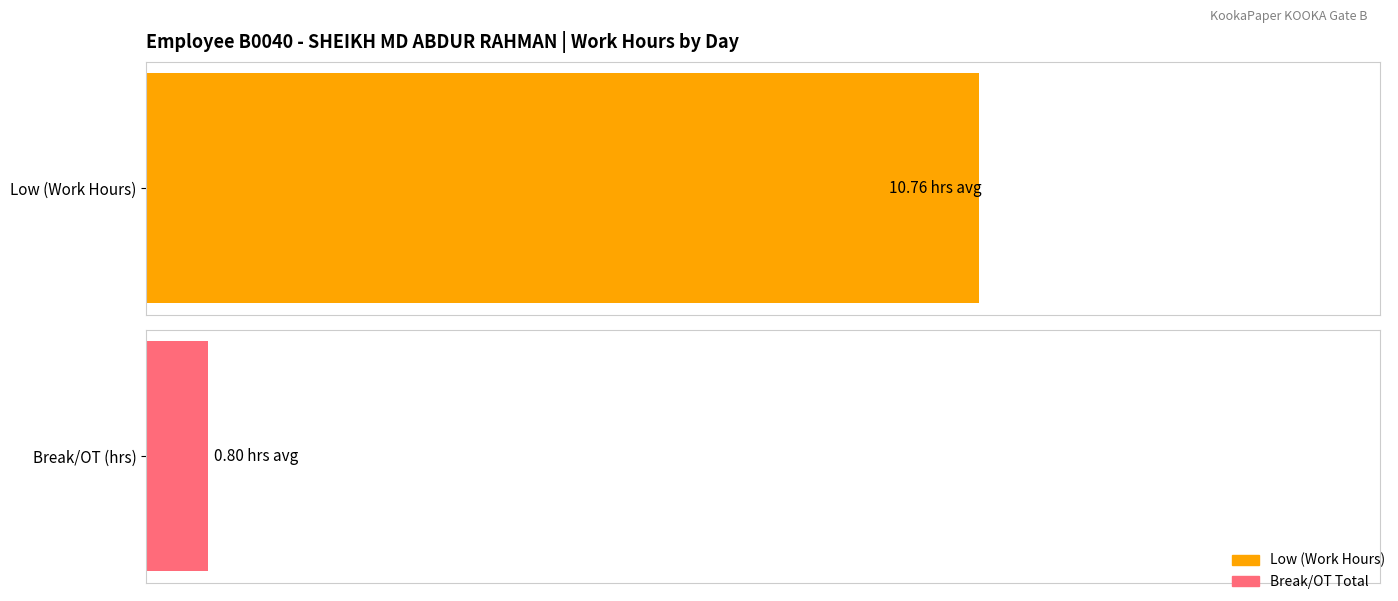

Rank the series by their average value, from highest to lowest.

Low (Length of Work), Break/OT Total